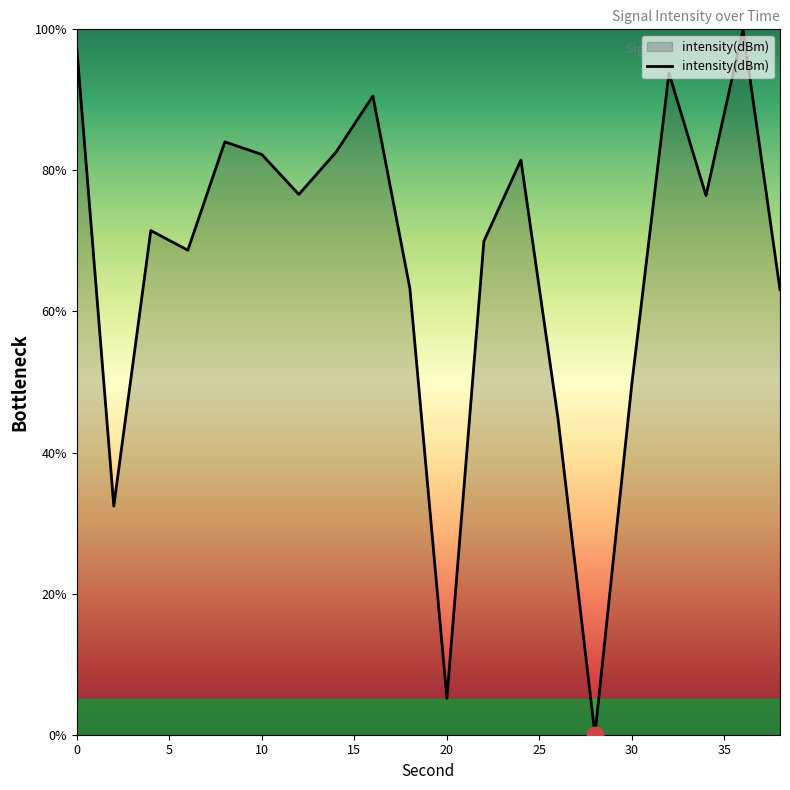

What is the greatest value displayed?

100.0